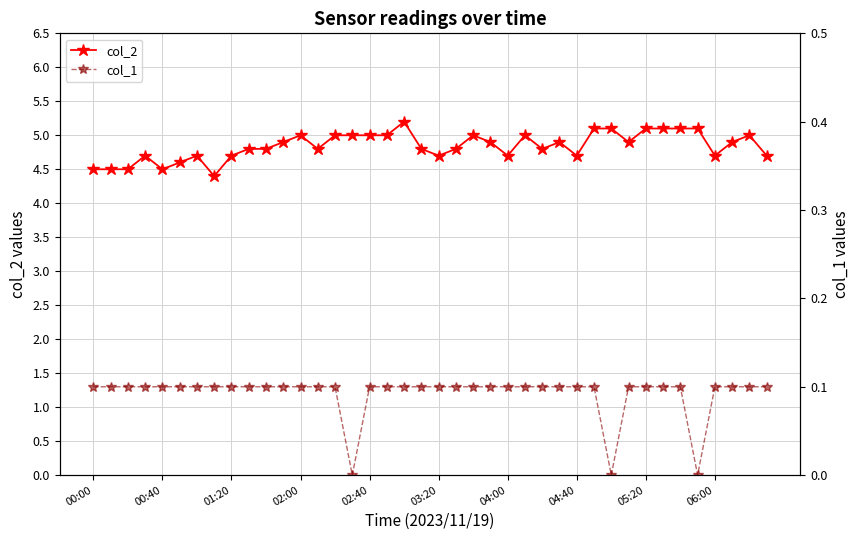

How many positive values does the col_1 series have?

37